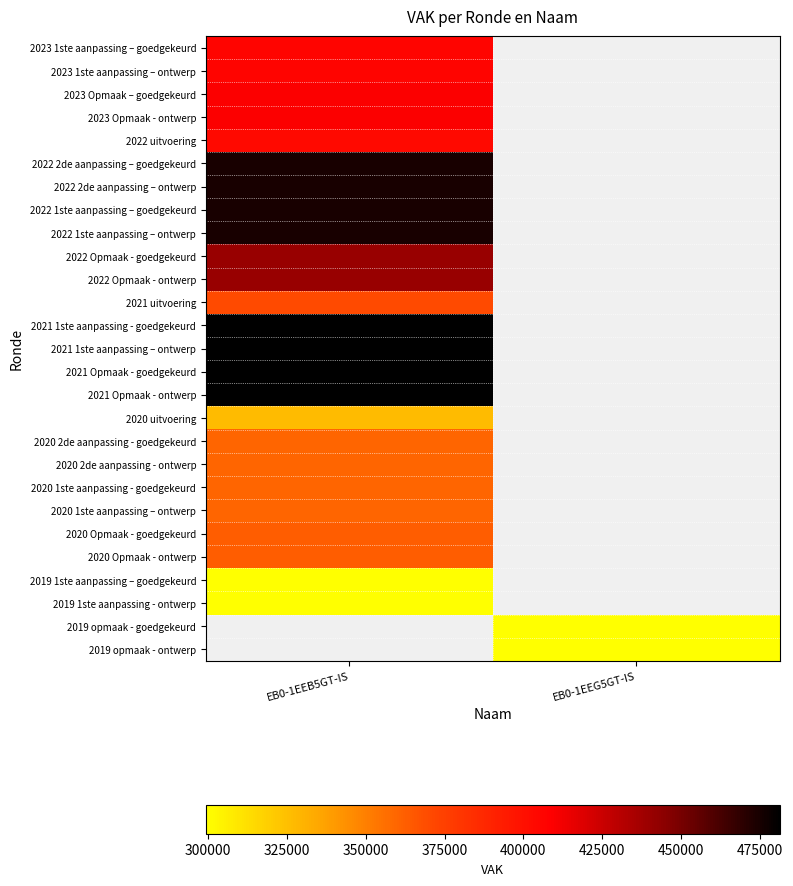

Rank the series by their maximum value, from lowest to highest.

2019 1ste aanpassing – goedgekeurd, 2019 1ste aanpassing - ontwerp, 2020 uitvoering, 2020 2de aanpassing - goedgekeurd, 2020 2de aanpassing - ontwerp, 2020 1ste aanpassing - goedgekeurd, 2020 1ste aanpassing – ontwerp, 2020 Opmaak - goedgekeurd, 2020 Opmaak - ontwerp, 2021 uitvoering, 2022 uitvoering, 2023 1ste aanpassing – goedgekeurd, 2023 1ste aanpassing – ontwerp, 2023 Opmaak – goedgekeurd, 2023 Opmaak - ontwerp, 2022 Opmaak - goedgekeurd, 2022 Opmaak - ontwerp, 2022 2de aanpassing – goedgekeurd, 2022 2de aanpassing – ontwerp, 2022 1ste aanpassing – goedgekeurd, 2022 1ste aanpassing – ontwerp, 2021 Opmaak - goedgekeurd, 2021 Opmaak - ontwerp, 2021 1ste aanpassing - goedgekeurd, 2021 1ste aanpassing – ontwerp, 2019 opmaak - goedgekeurd, 2019 opmaak - ontwerp